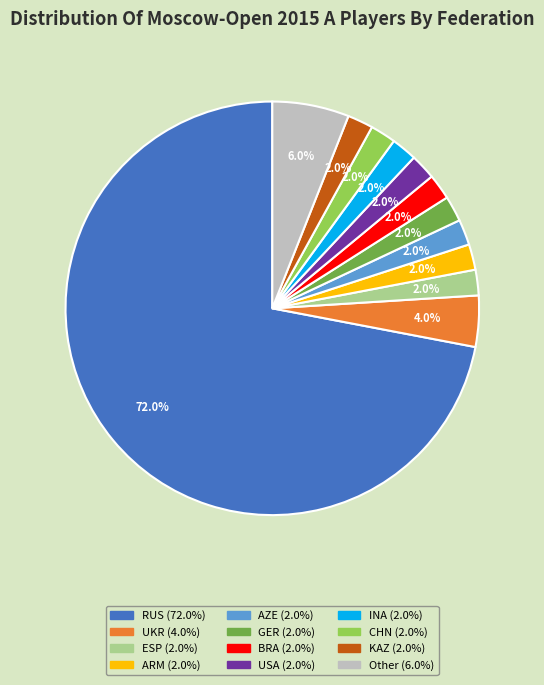

How many slices are in this pie chart?

12